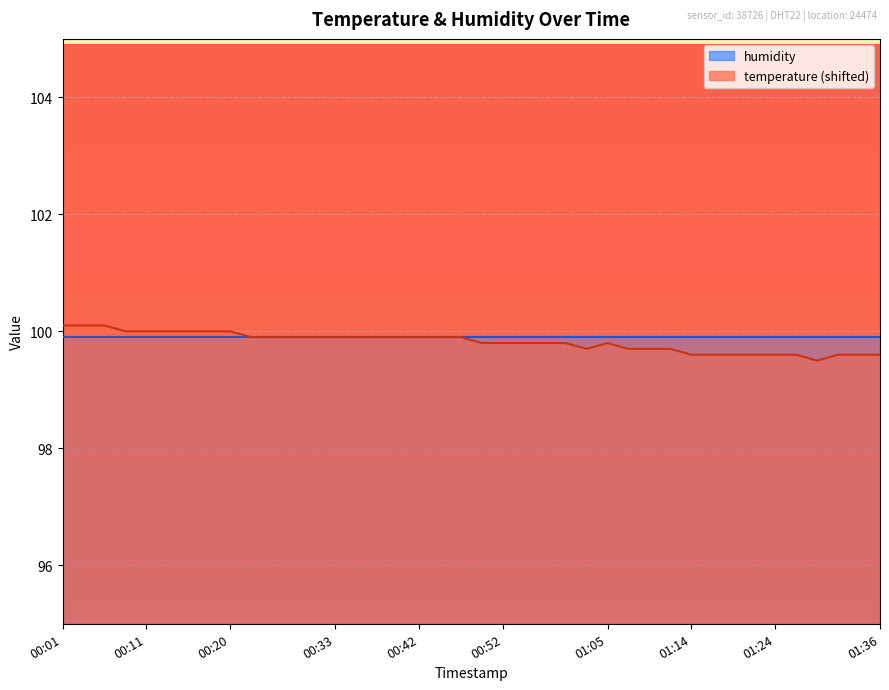

How many interior local valleys (lower than both neighbors) does the data have?

2